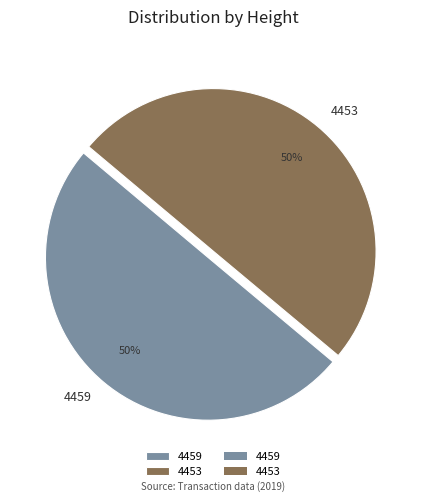

To the nearest percent, what is the average slice percentage?

50%